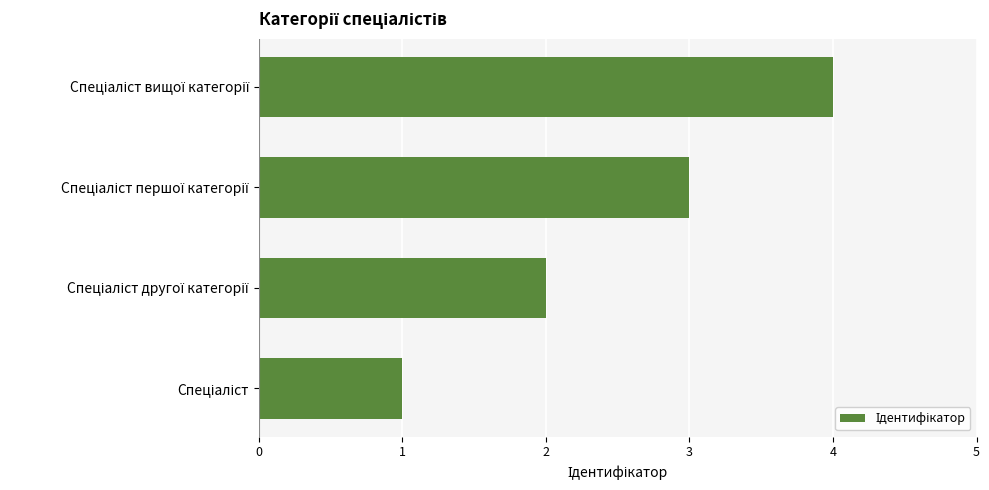

What is the difference between the second highest and second lowest values?

1